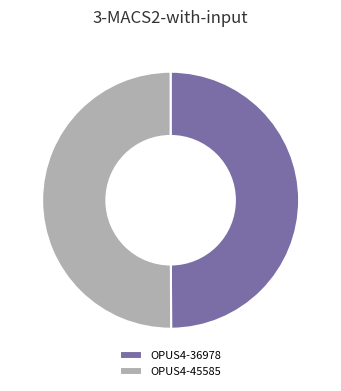

Approximately how many times larger is the value at OPUS4-36978 compared to OPUS4-45585?

1.0